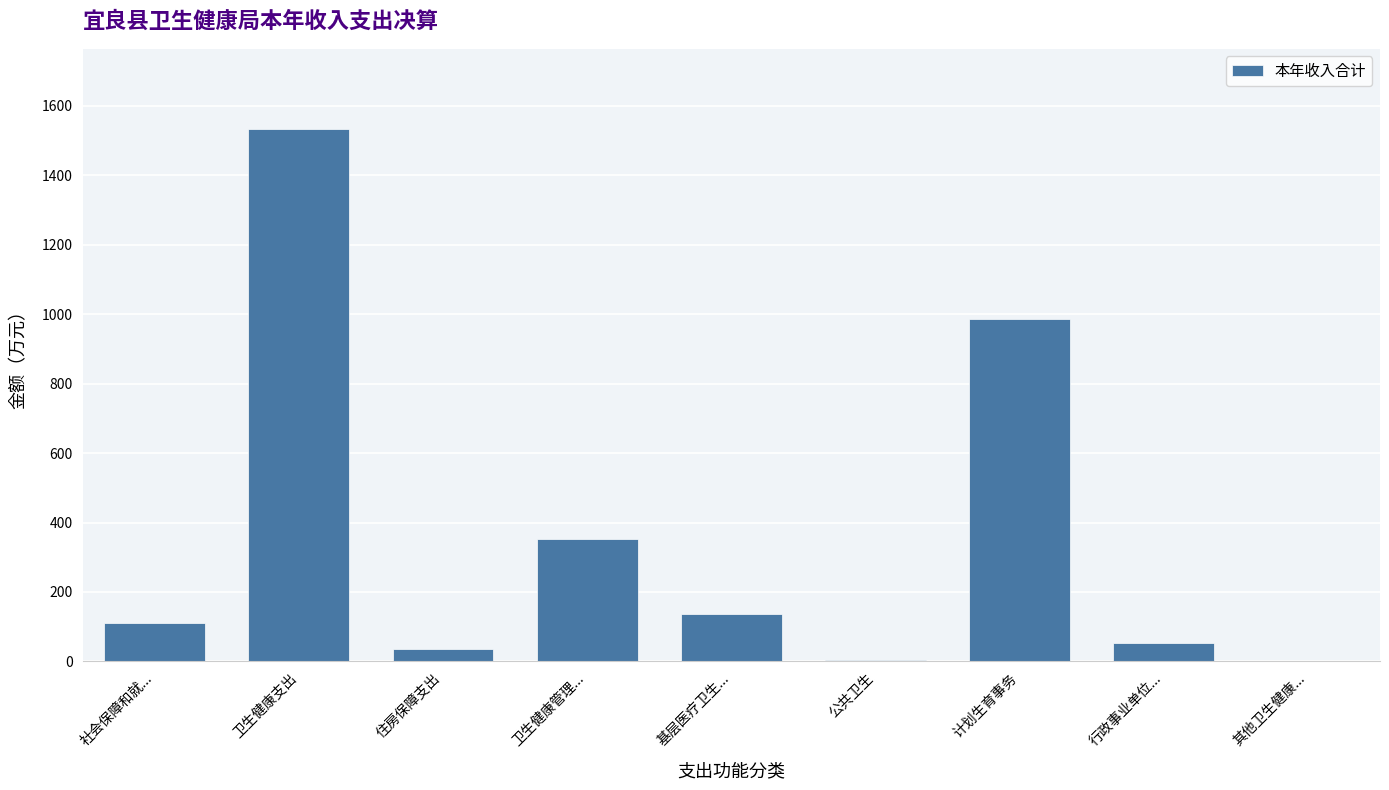

Between 社会保障和就... and 其他卫生健康..., which is larger?

社会保障和就...